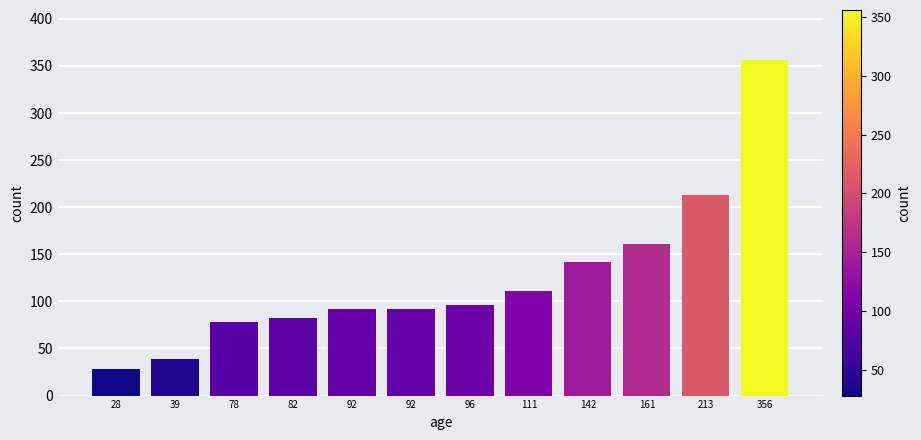

How many bars are there in total?

12